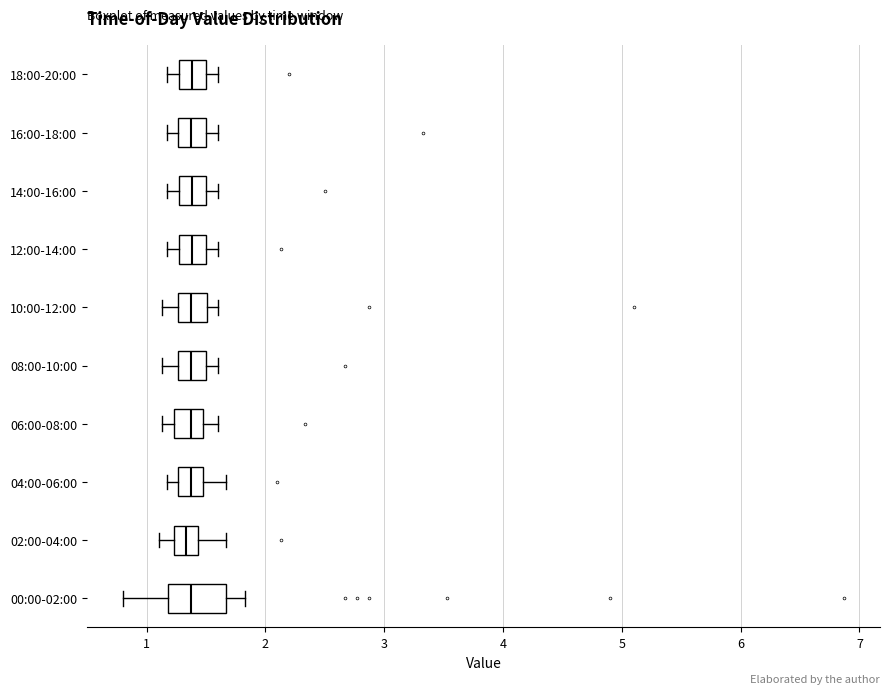

Which box is the widest, from its left edge to its right edge?

00:00-02:00